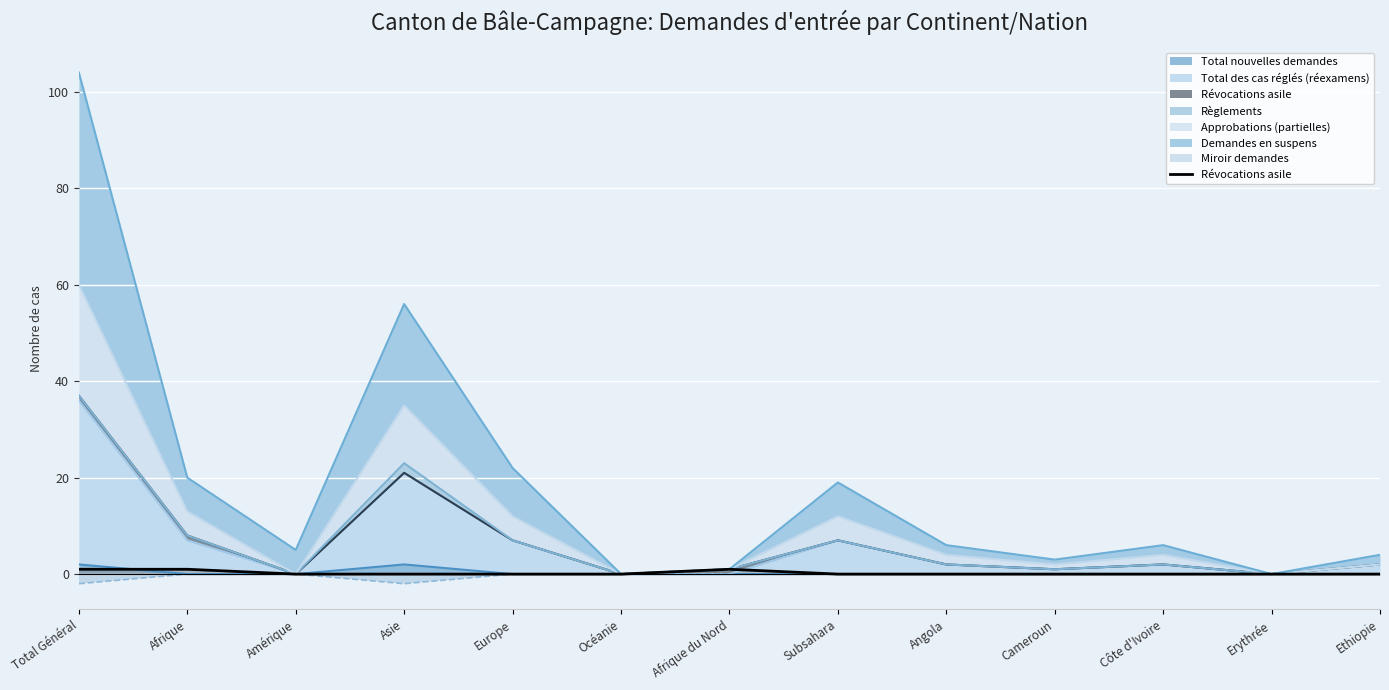

True or false: the data has more than 1 interior local peaks.

False